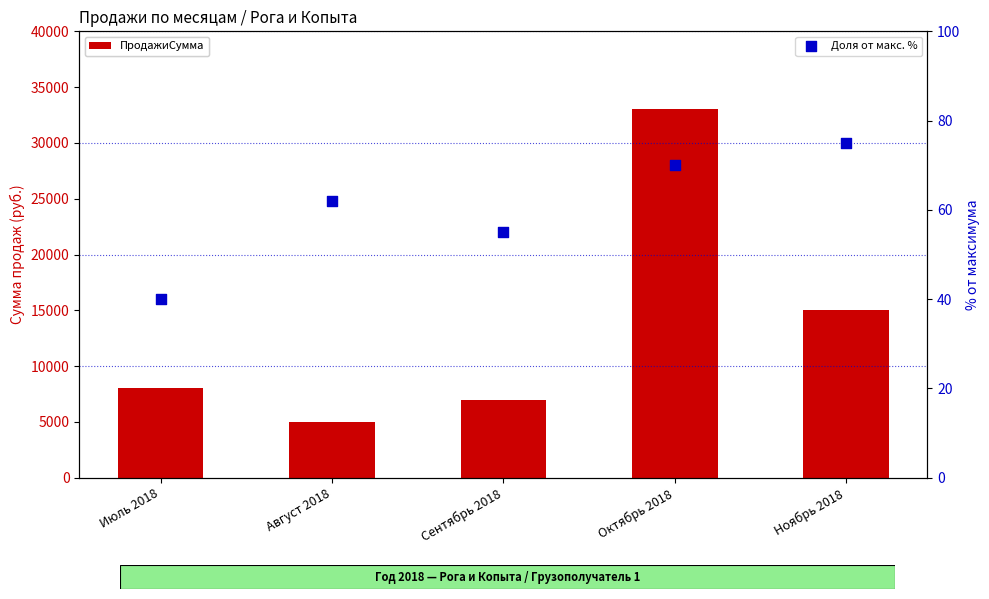

At how many categories does at least one series exceed 28242?

1